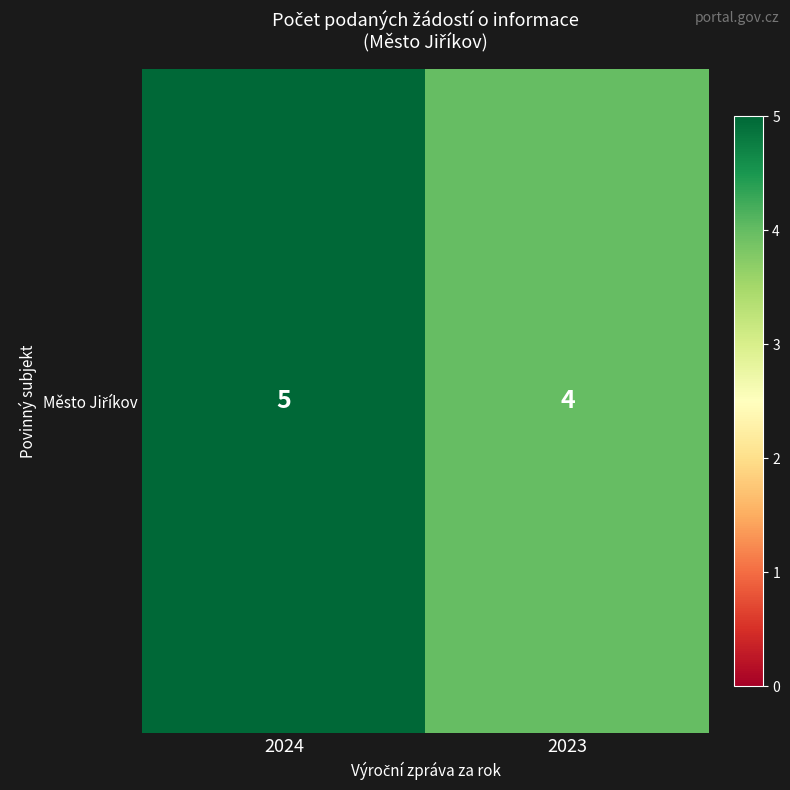

What is the maximum value shown in the chart?

5